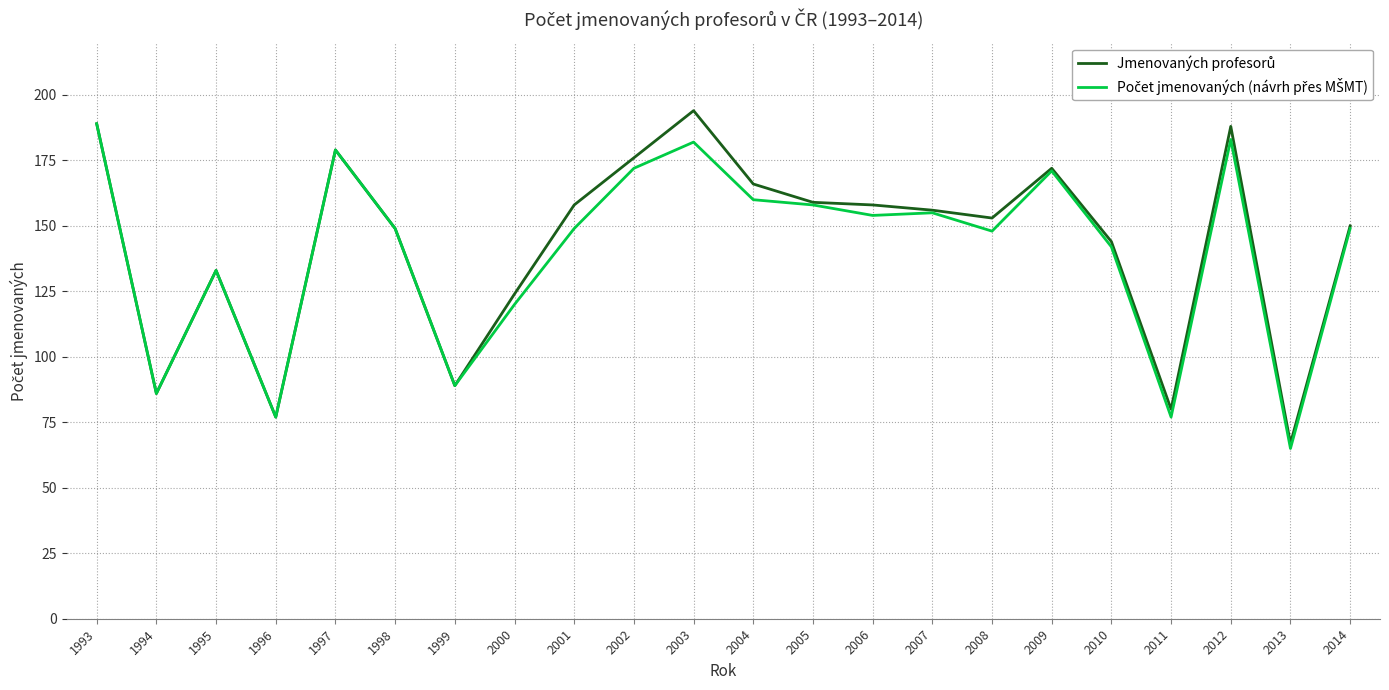

What is the maximum value shown in the chart?

194